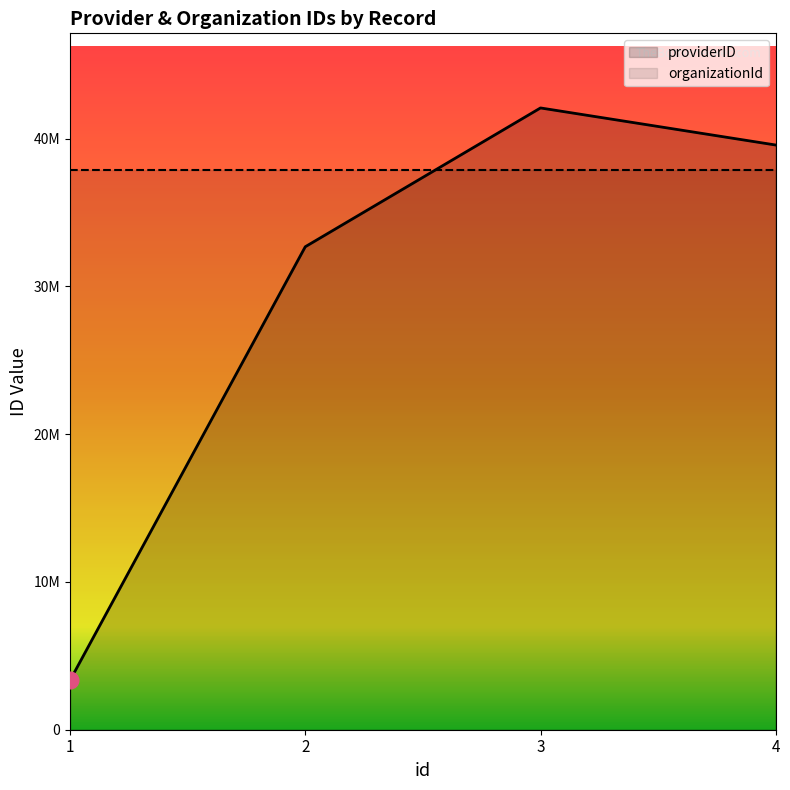

What is the greatest value displayed?

42082379